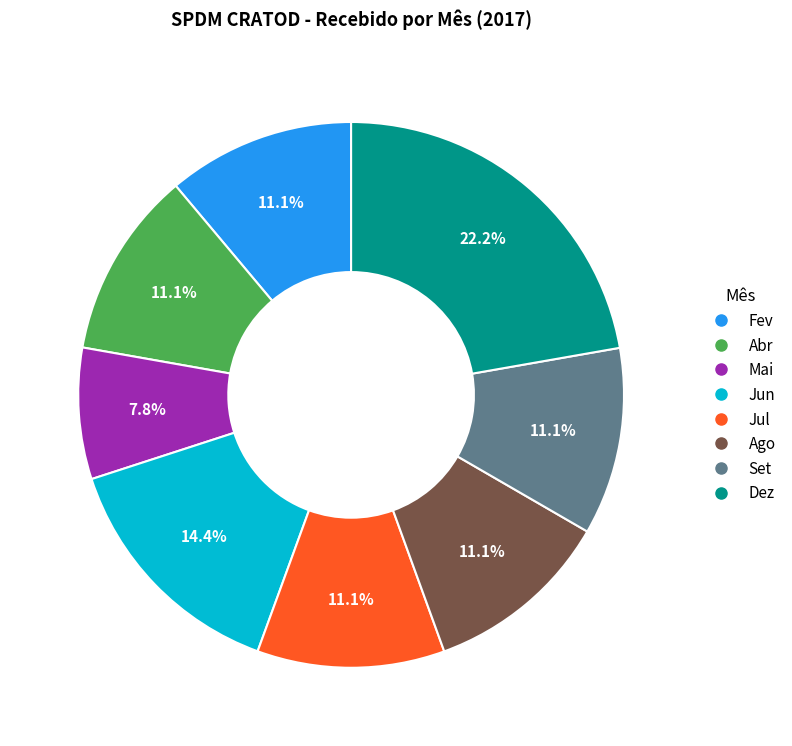

Is there any slice that represents more than half of the pie?

No